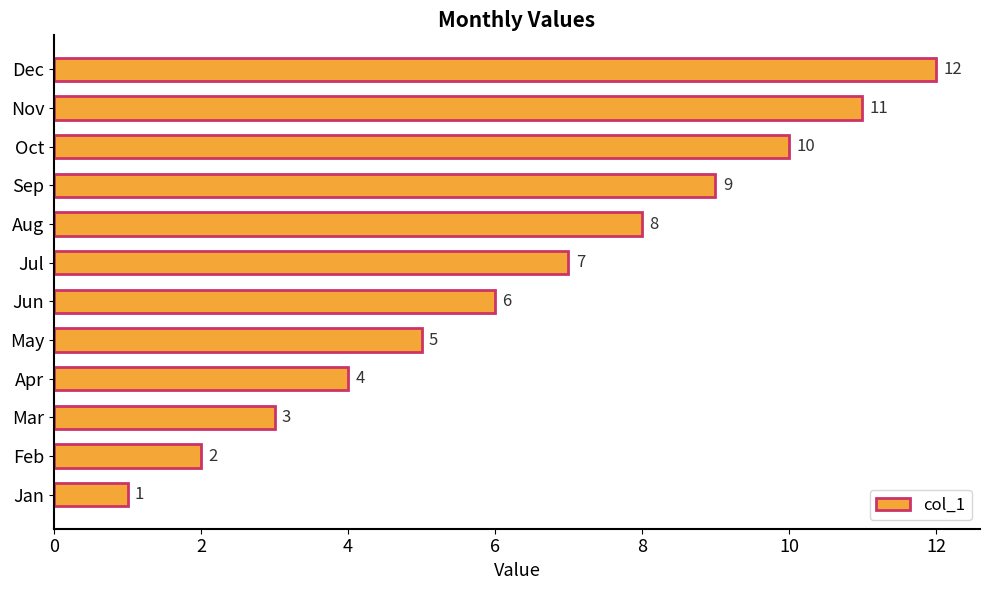

Between Nov and Dec, which is larger?

Dec